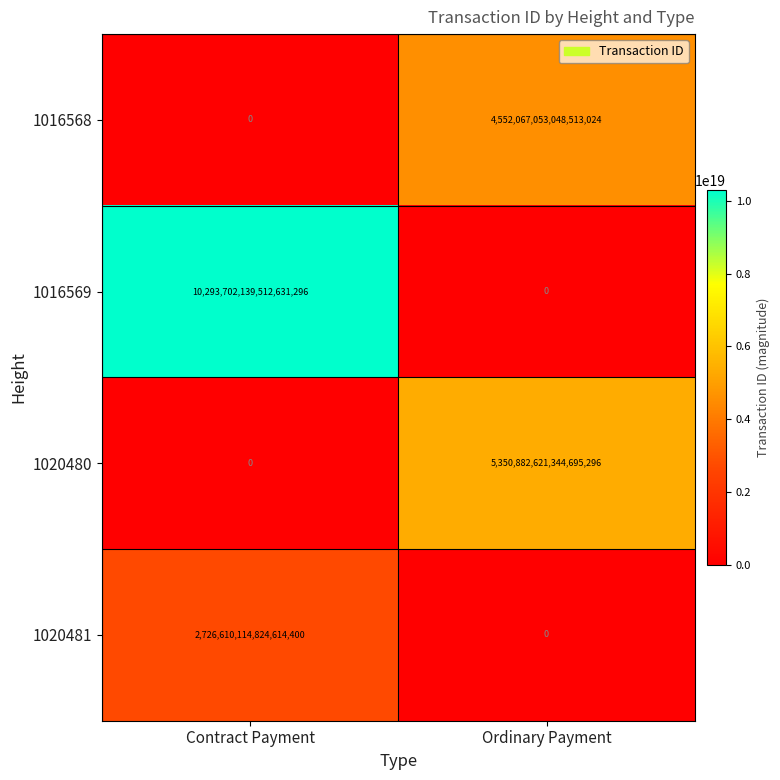

How many data points does each series have?

2